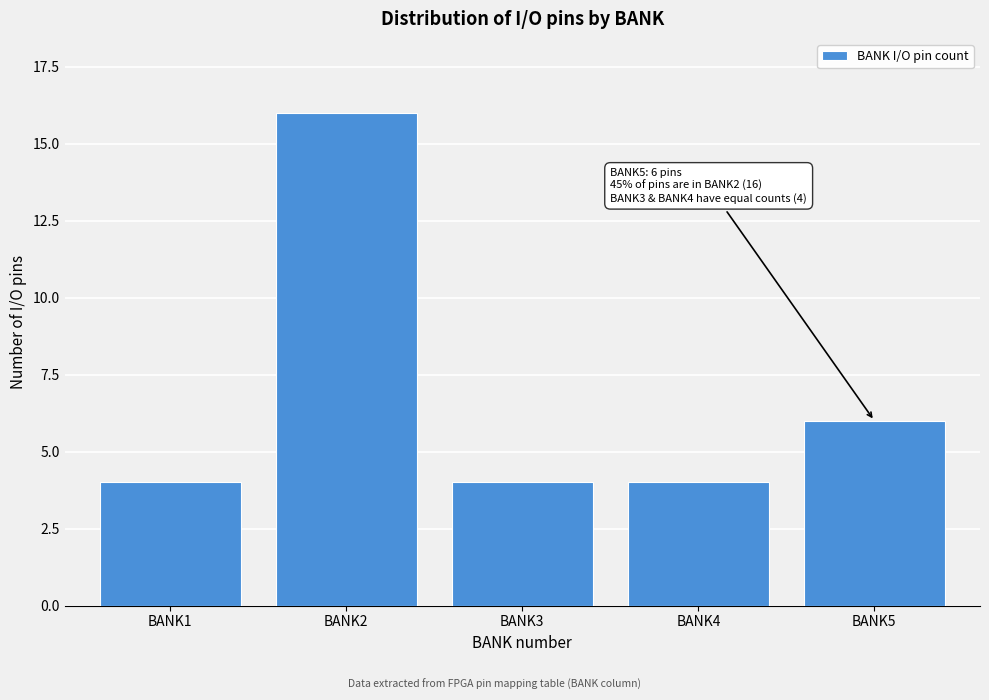

Reading right to left, transcribe all the data shown in this chart.

BANK5=6	BANK4=4	BANK3=4	BANK2=16	BANK1=4